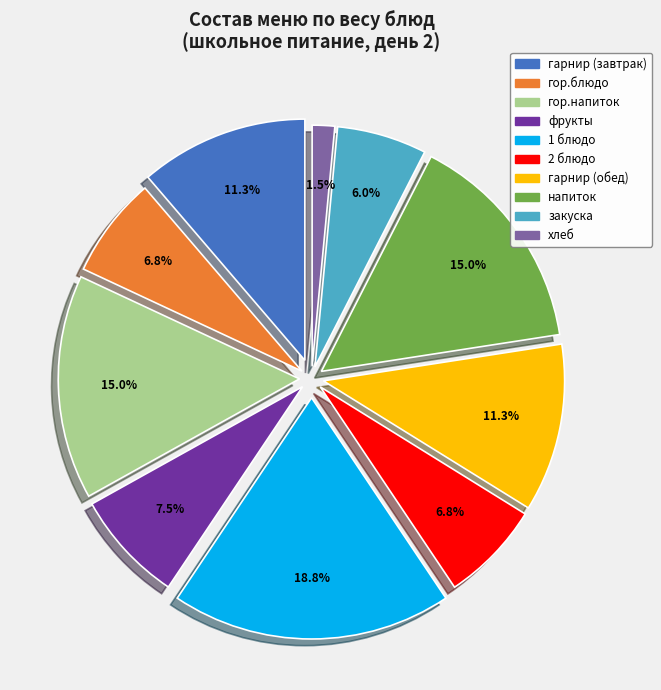

What percentage is the гарнир (завтрак) slice, to the nearest percent?

11%